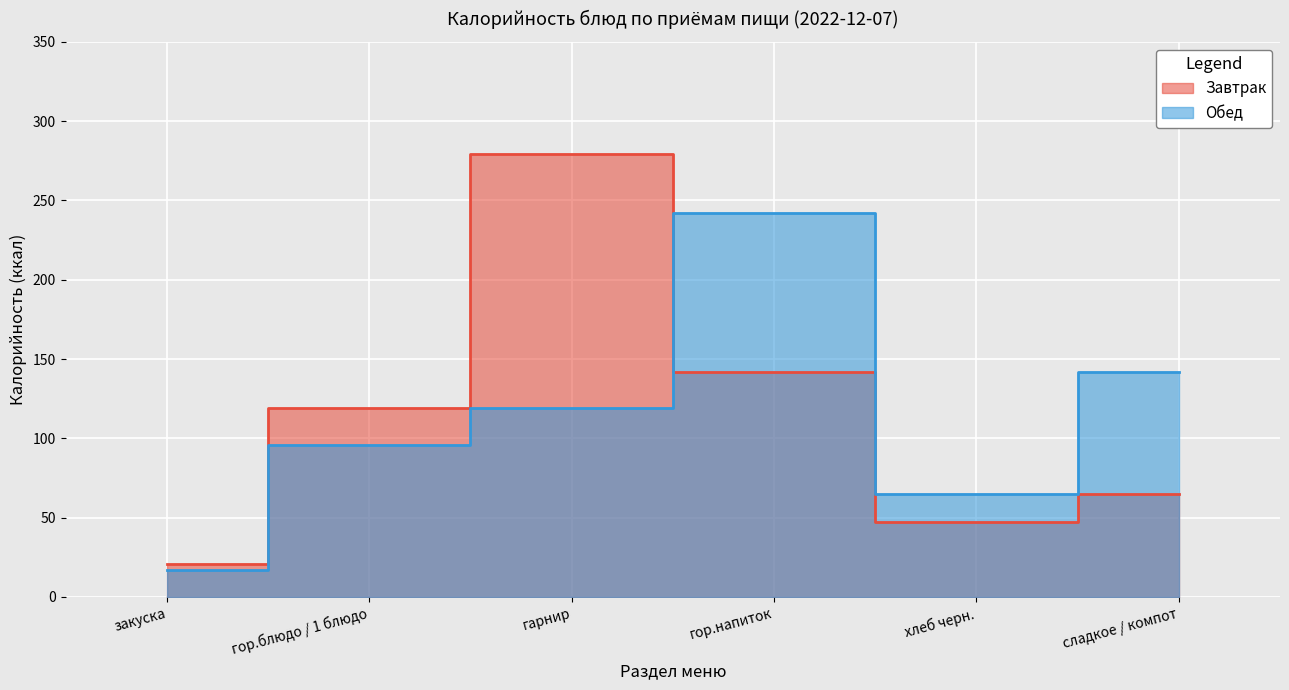

What position from the left is гор.напиток?

4